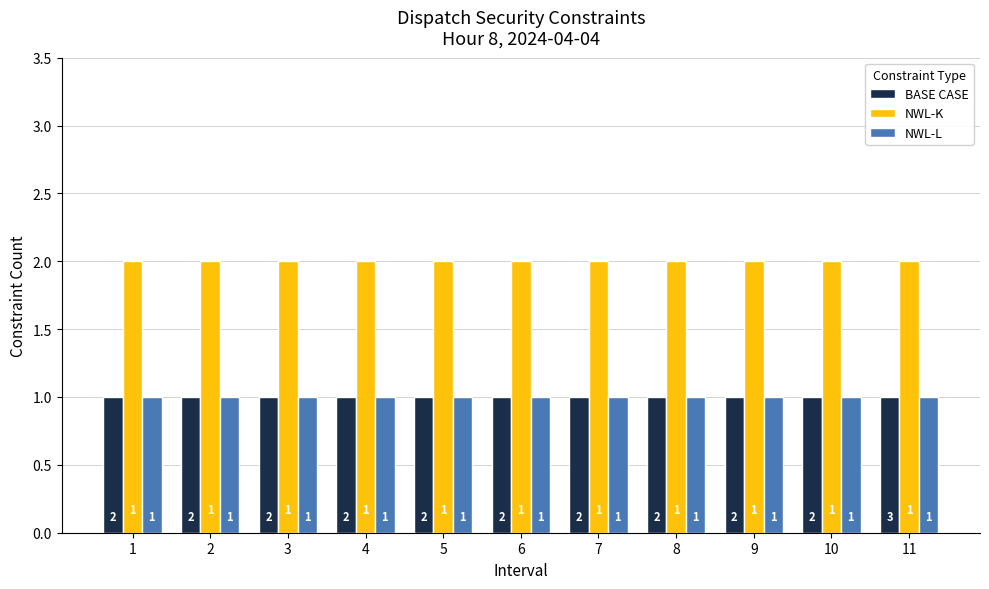

Is the value of NWL-K at 9 greater than the value of NWL-L at 2?

Yes